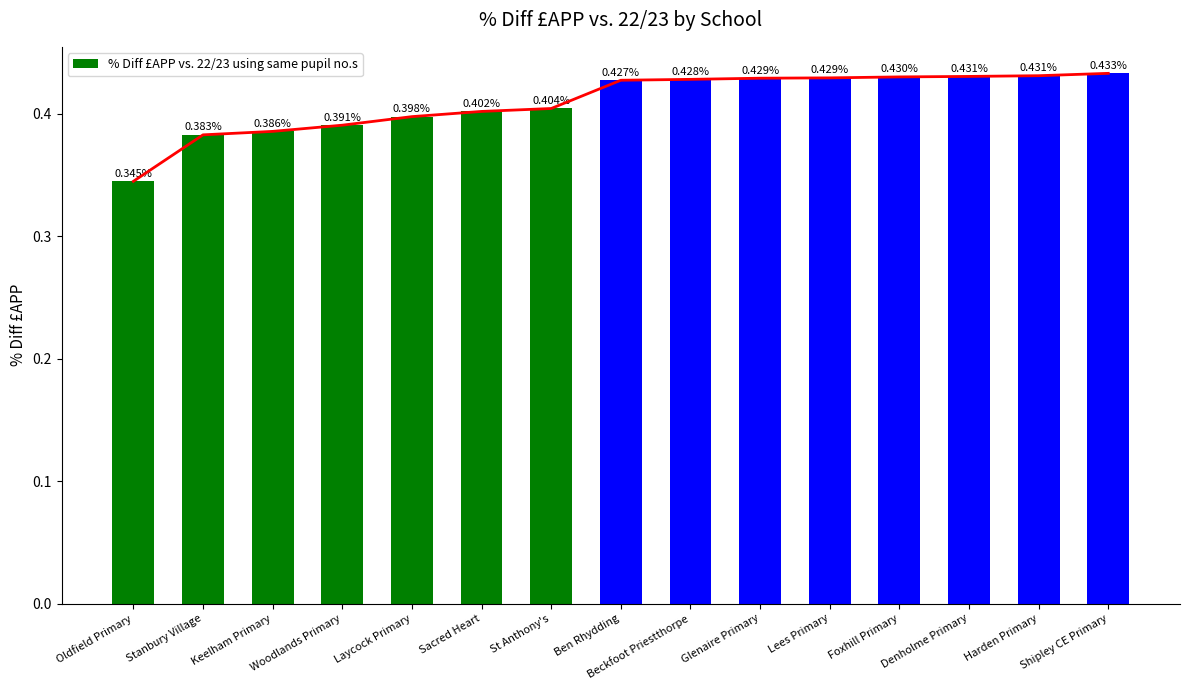

True or false: the data shows 0.3 at Laycock Primary.

False